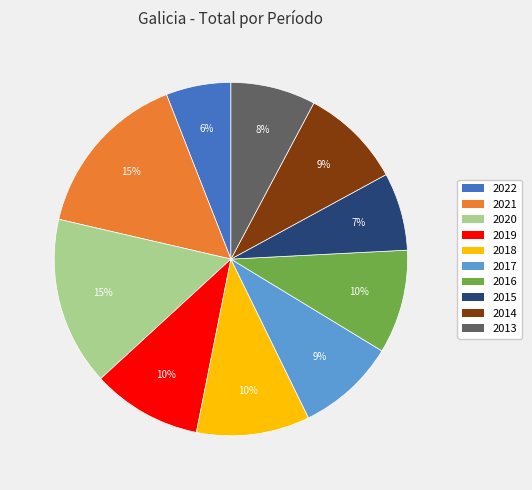

Does 2017 account for over 50% of the chart?

No